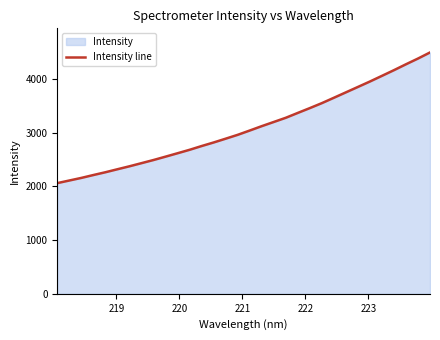

Count the number of categories in the chart.

32